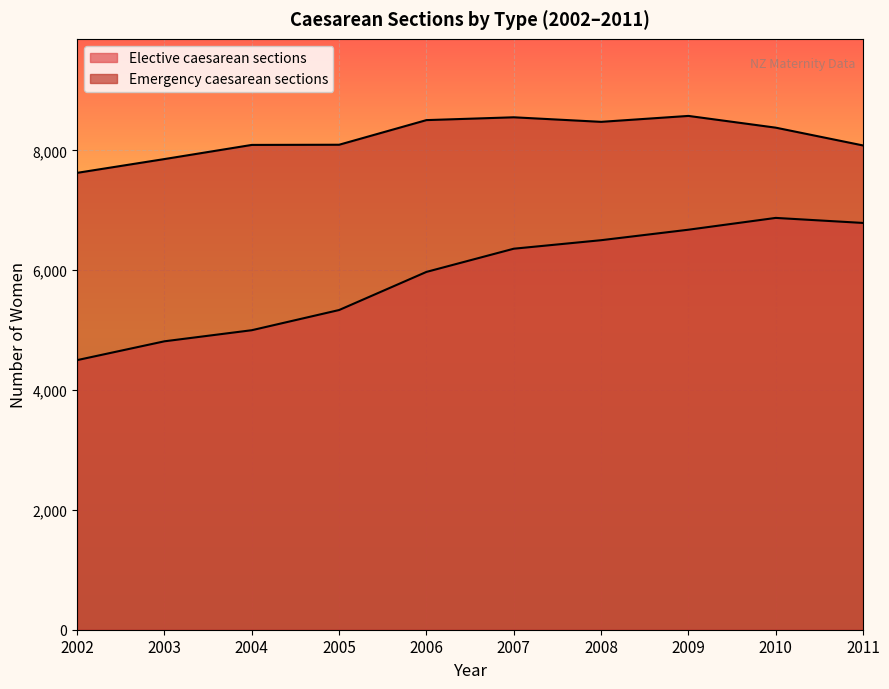

Reading right to left, what are all the values shown in this chart?

Elective caesarean sections: 6788	6872	6675	6500	6358	5971	5335	4998	4813	4499
Emergency caesarean sections: 8081	8378	8574	8475	8551	8504	8093	8090	7854	7624